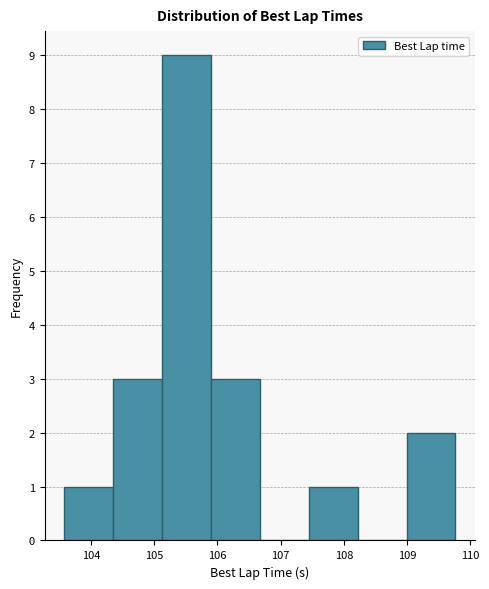

Over which range of the x-axis is the bar tallest?

105.1 to 105.9